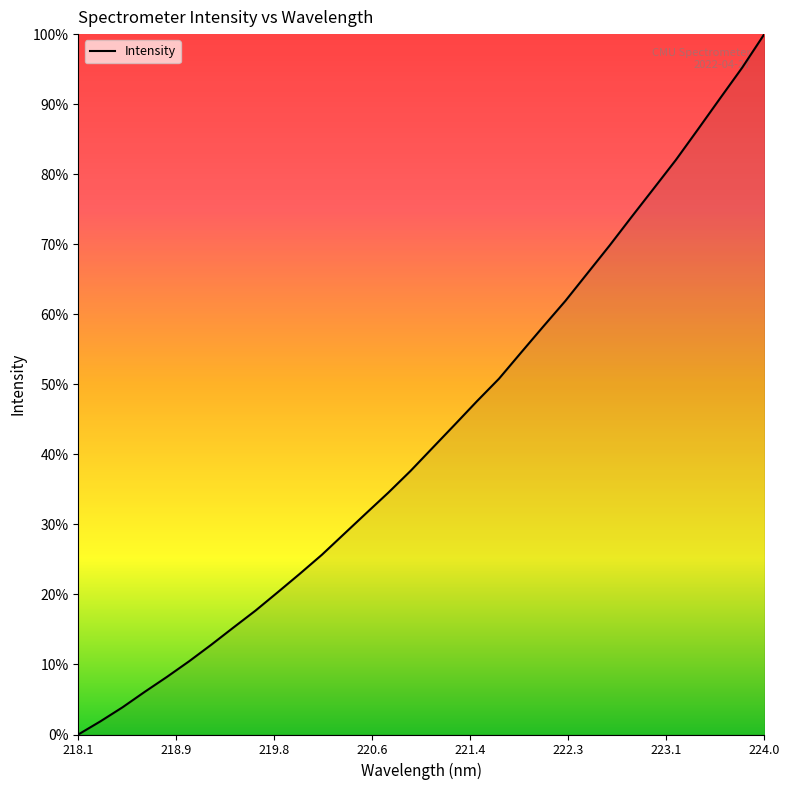

What is the greatest value displayed?

100.0